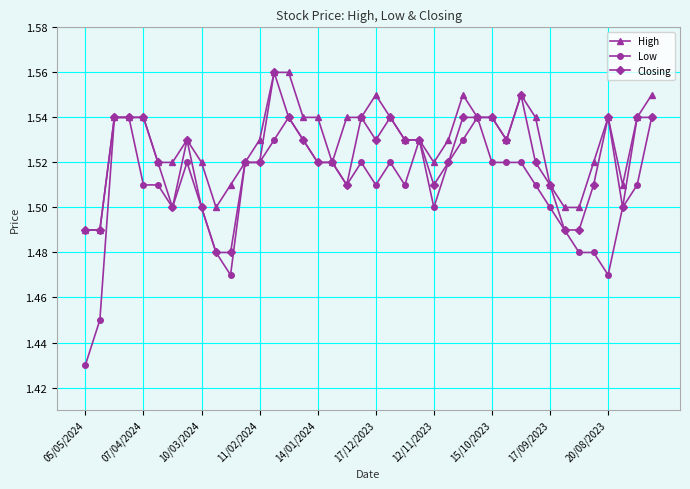

List the series in order of their overall mean, lowest first.

Low, Closing, High